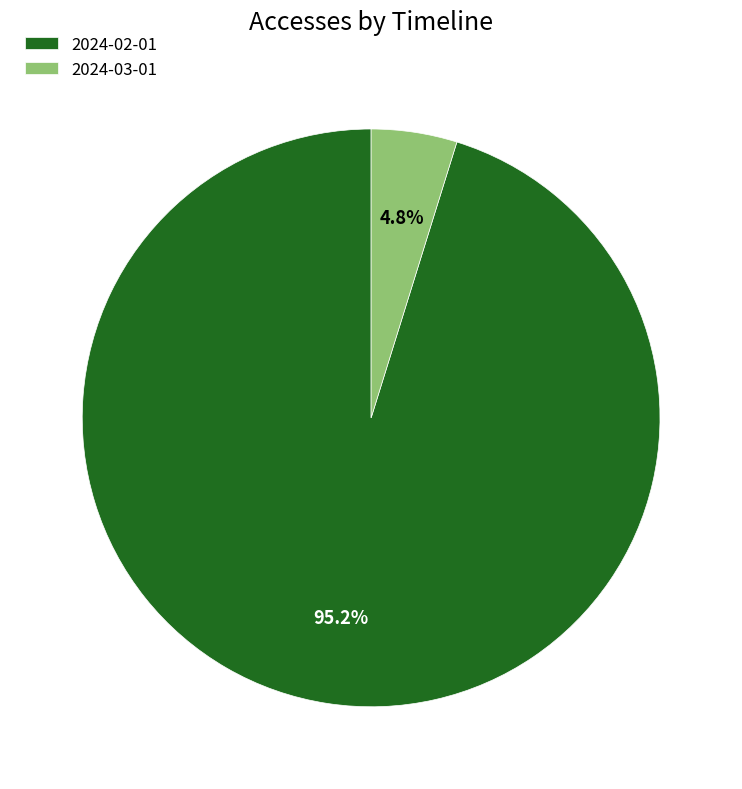

Between 2024-03-01 and 2024-02-01, which is larger?

2024-02-01